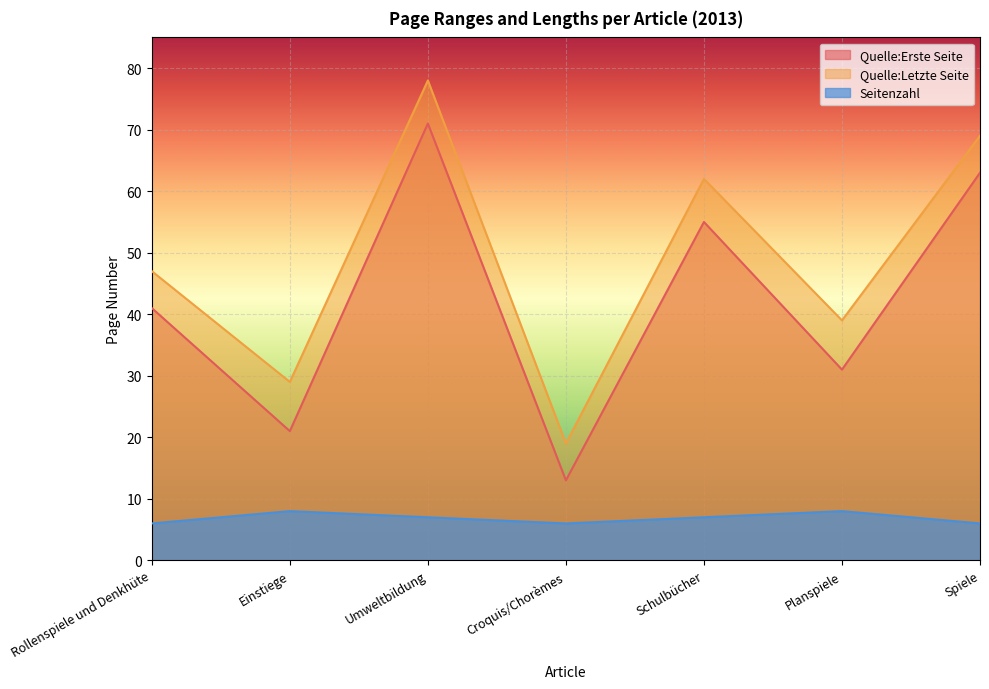

True or false: Seitenzahl and Quelle:Letzte Seite intersect in this chart.

False